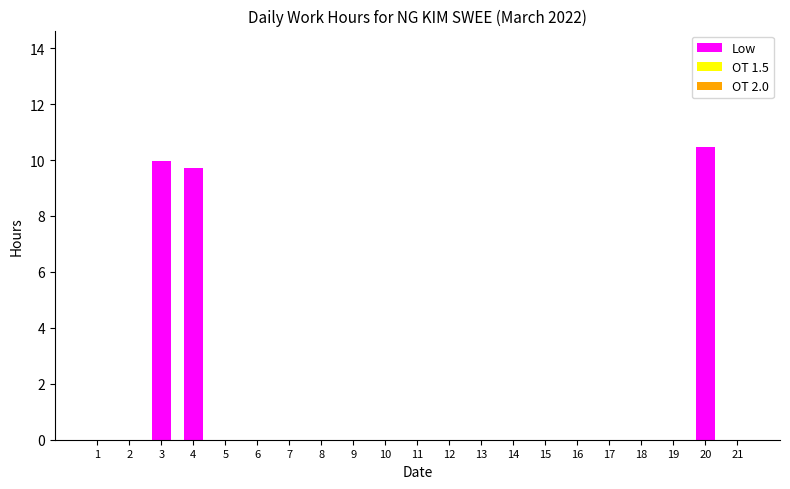

At which category does the chart reach its peak across all series?

20